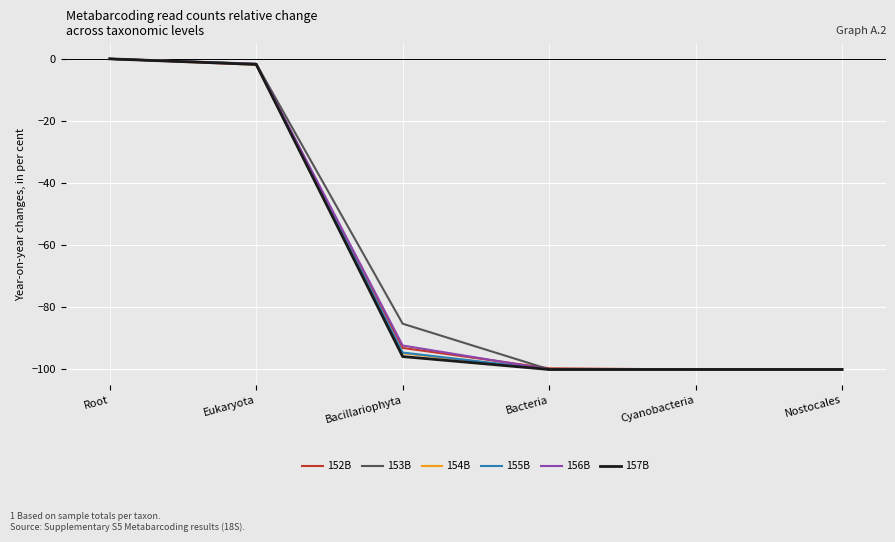

What is the total value across all series at Cyanobacteria?

-599.9